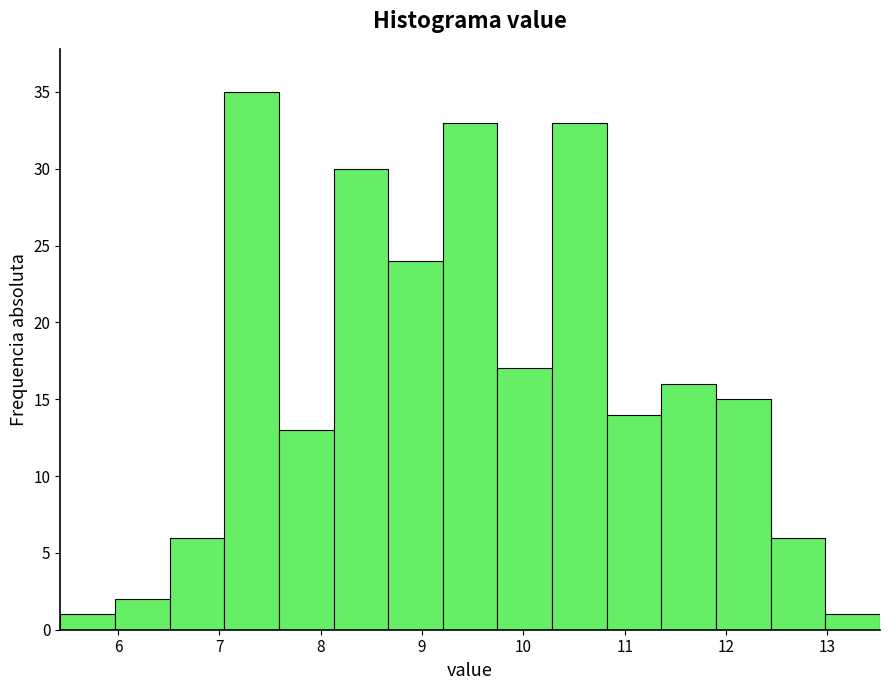

What is the height of the bar covering 8.1 to 8.7 on the x-axis? Neither the bar edges nor the heights are printed on the chart, so give them approximately, as read against the axes.

30